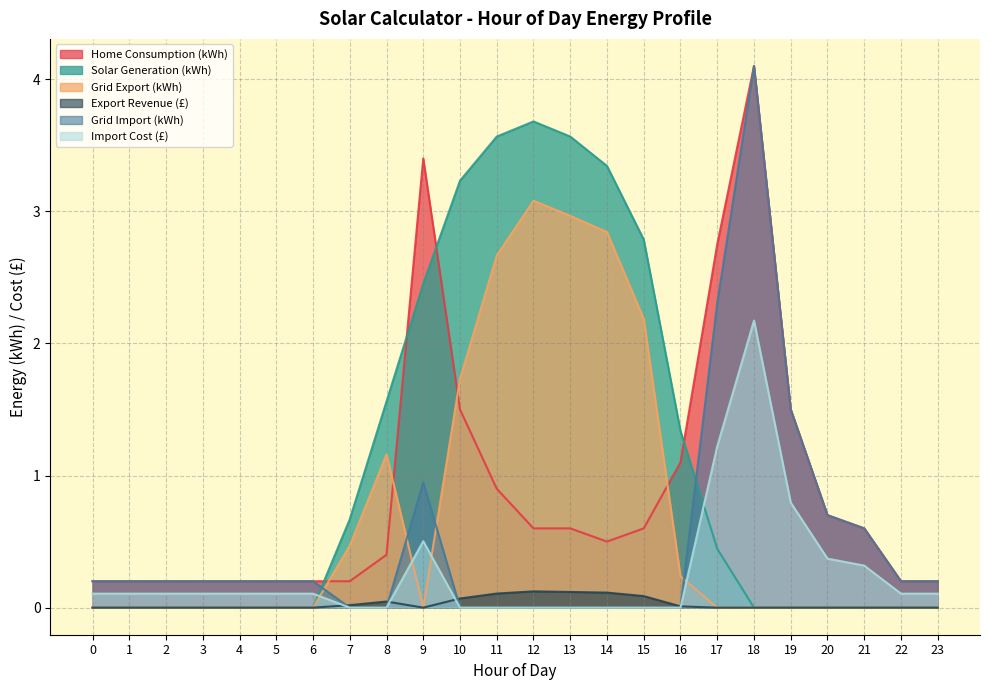

Does the chart have visible grid lines?

Yes